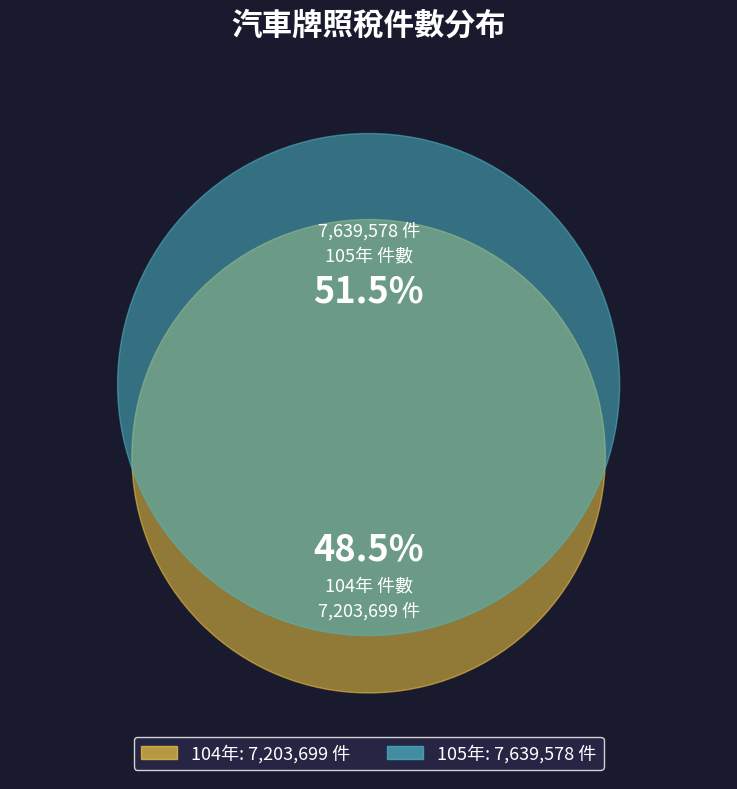

The 105 slice represents 51% of the pie. True or false?

True